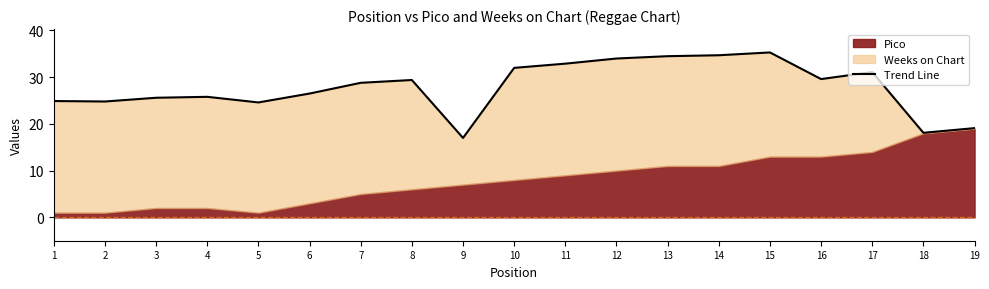

What is the maximum value shown in the chart?

35.3